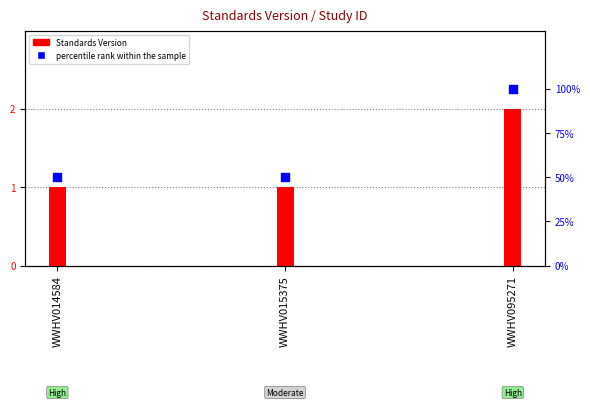

What is the total value across all series at WWHV095271?

102